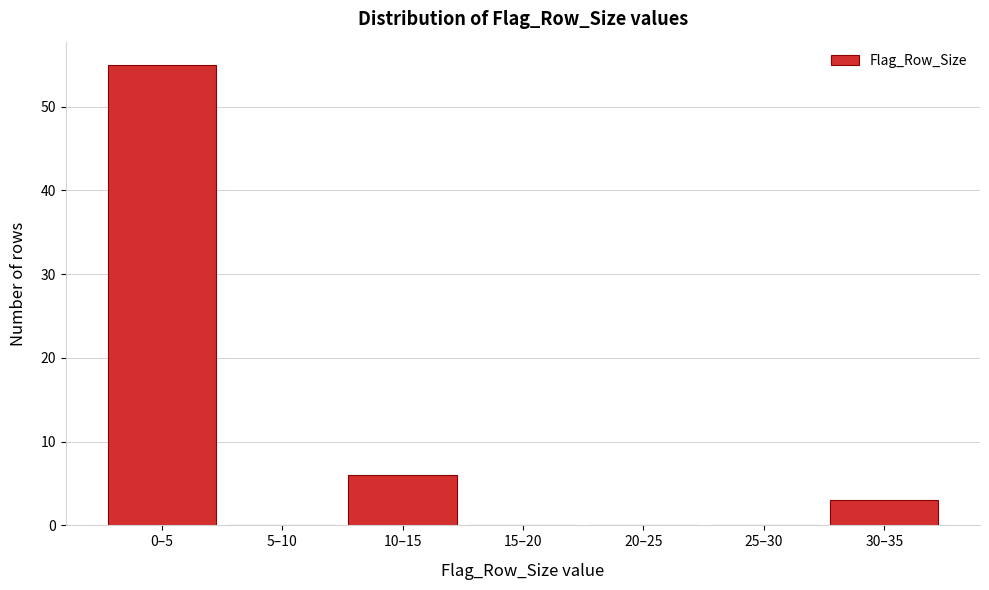

Reading right to left, extract all data points from this chart.

30–35=3	25–30=0	20–25=0	15–20=0	10–15=6	5–10=0	0–5=55